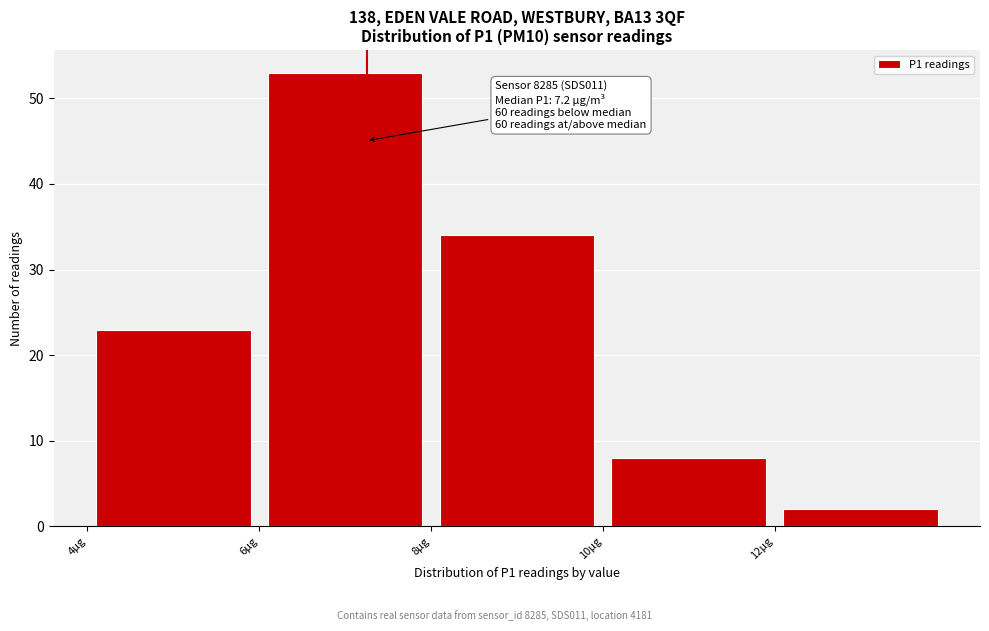

Over which range of the x-axis is the bar tallest?

6 to 8